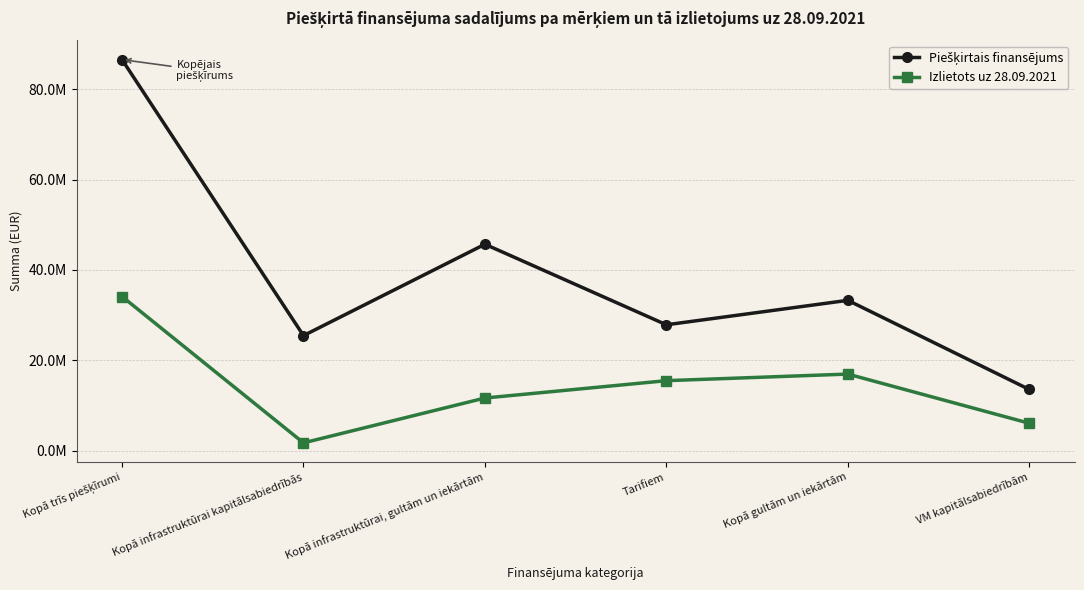

What is the smallest value displayed?

1703719.4